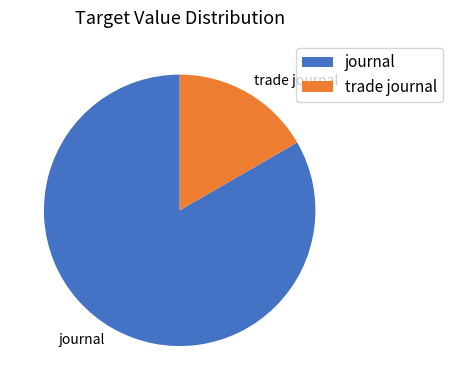

Which has a higher value, trade journal or journal?

journal